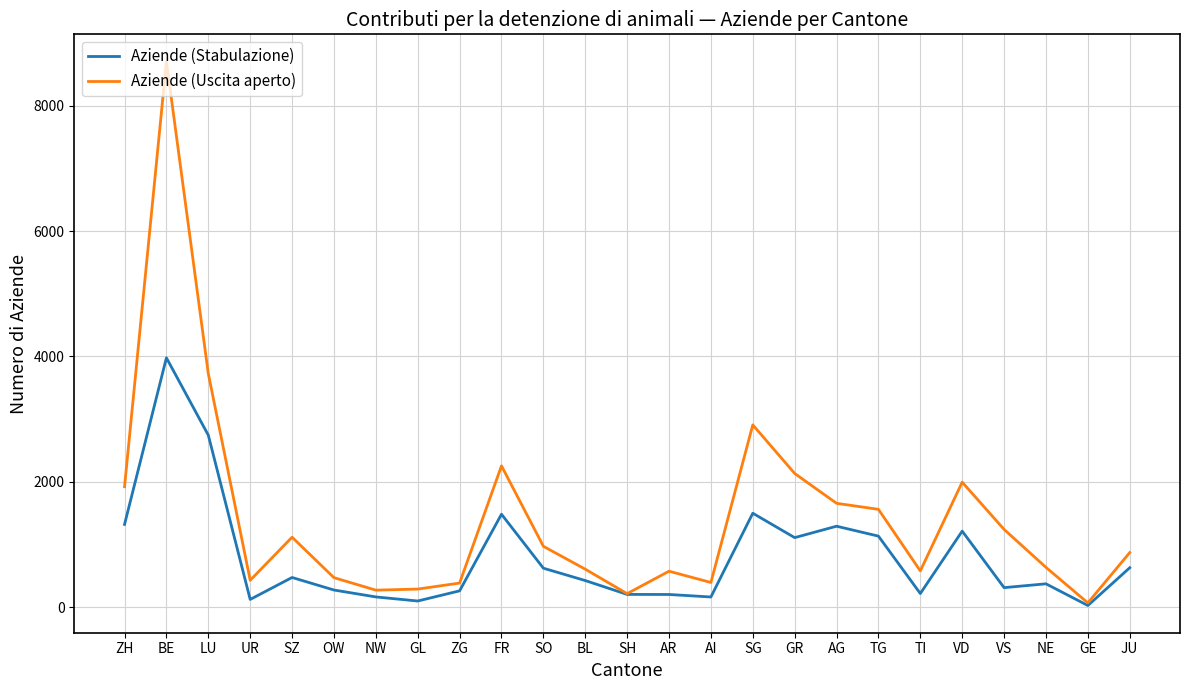

What is the approximate value of Aziende (Uscita aperto) at SZ, to the nearest 50?

1100